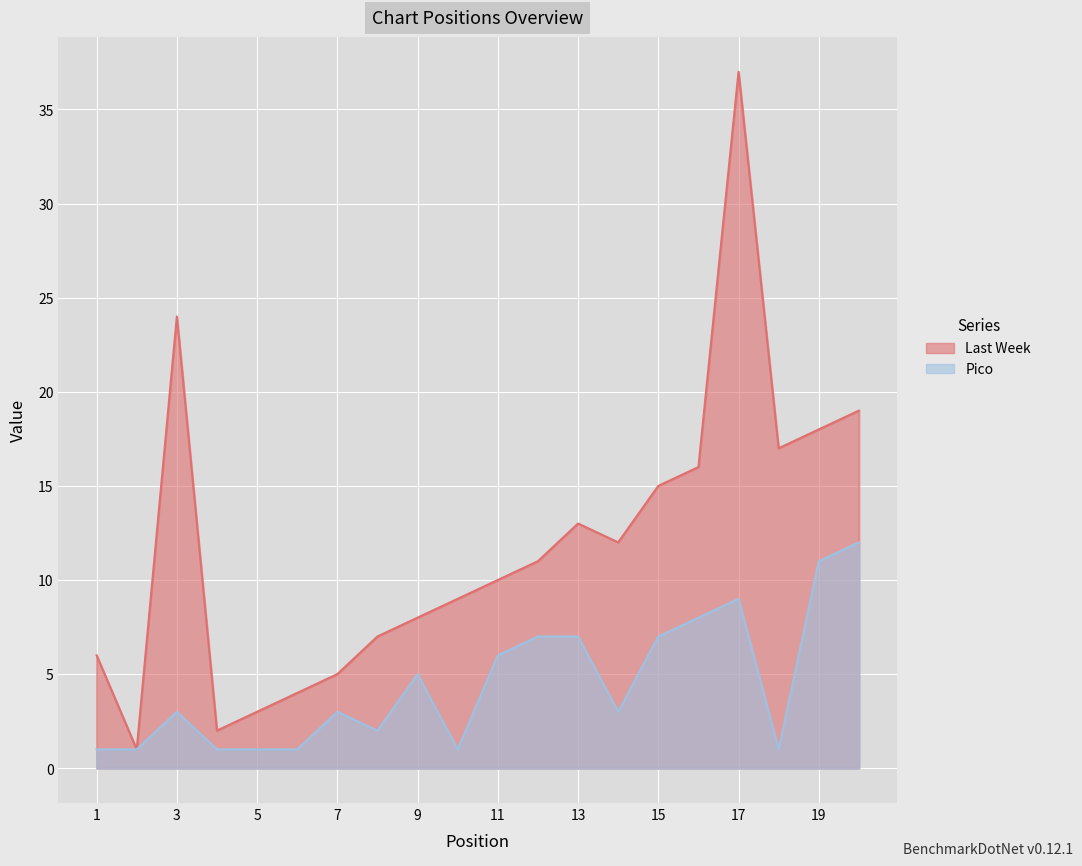

Where is the first local minimum for Last Week?

2